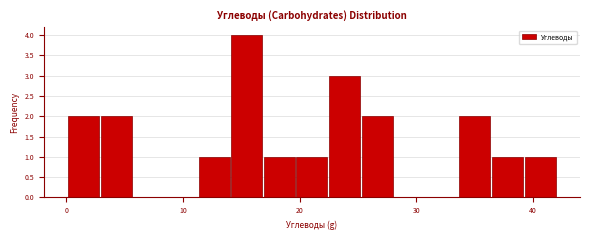

Read against the x-axis, roughly where is the centre of the tallest bar?

15